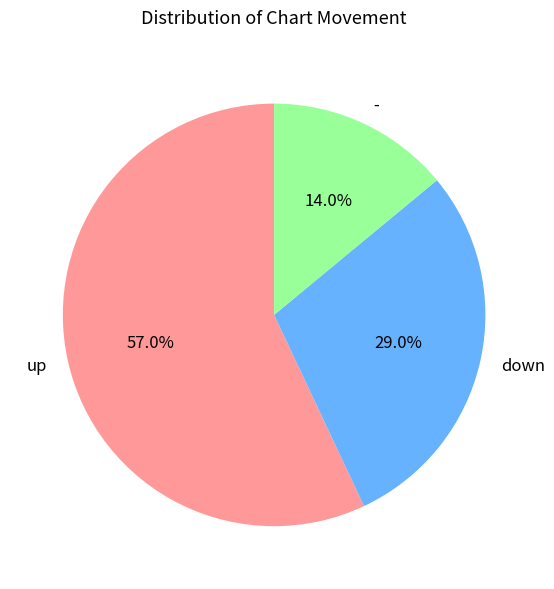

Is up the majority of the pie?

Yes